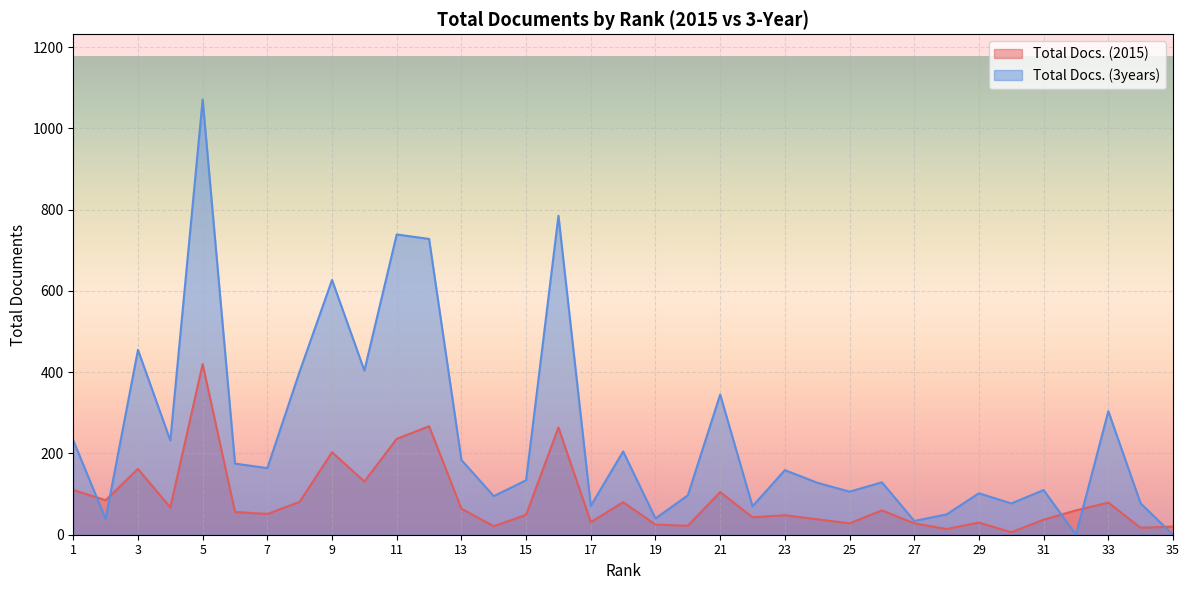

Which has a higher value, 17 or 29?

17